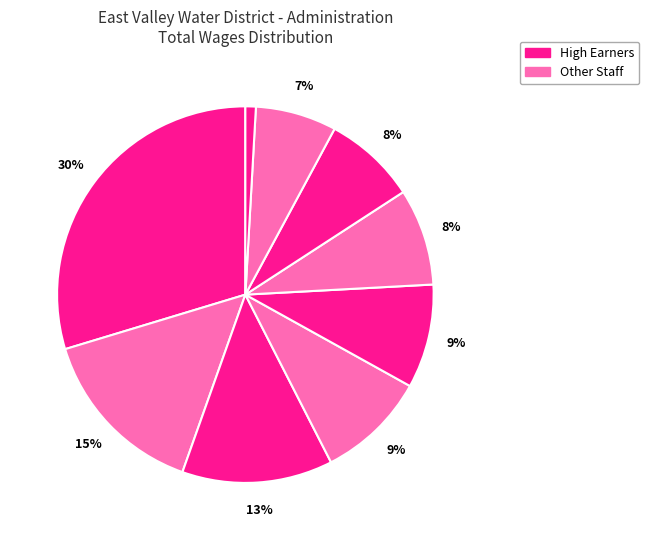

Count the number of slices in the pie.

9